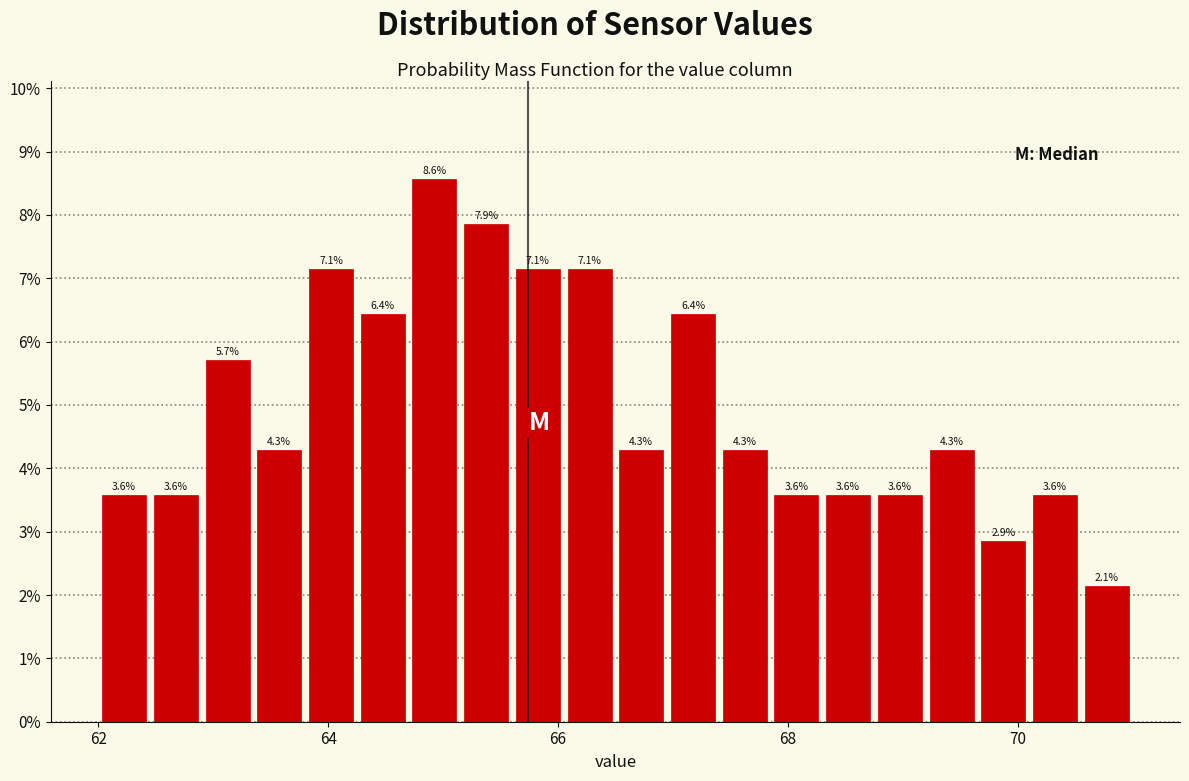

Read against the x-axis, roughly where is the centre of the tallest bar?

65.0